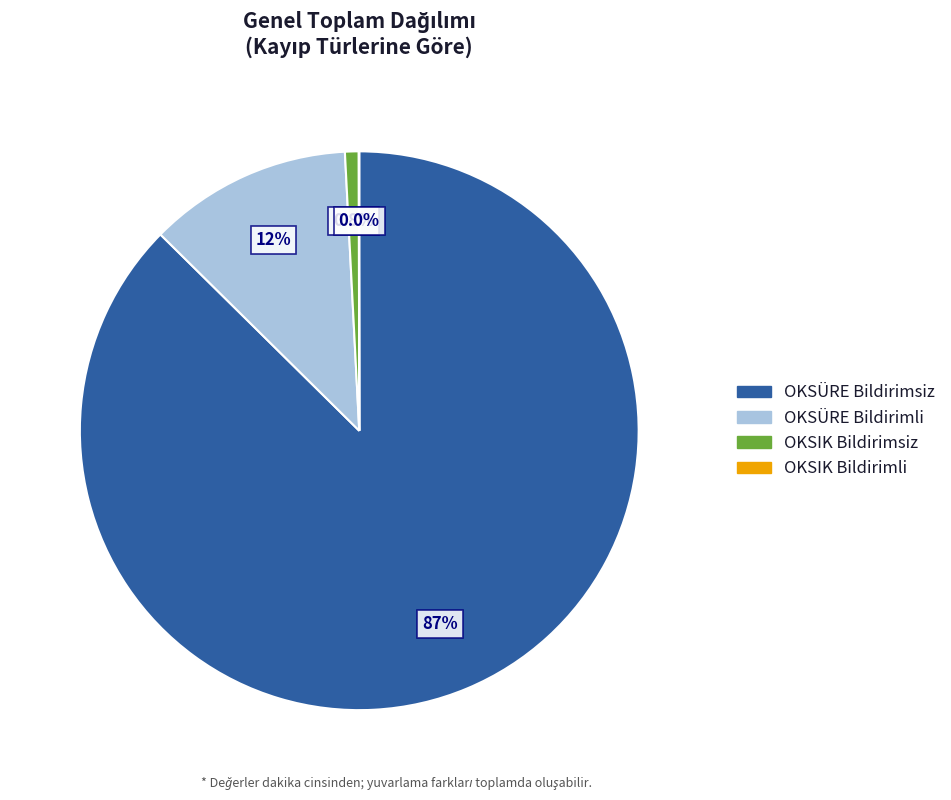

Is there any slice that represents more than half of the pie?

Yes